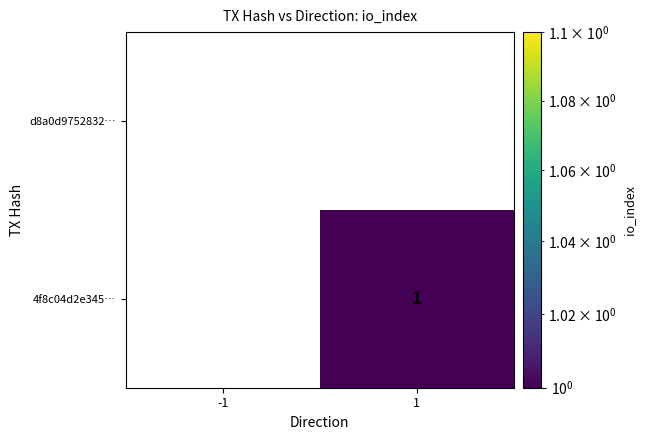

List the labels in order of 4f8c04d2e345… value, smallest first.

-1, 1